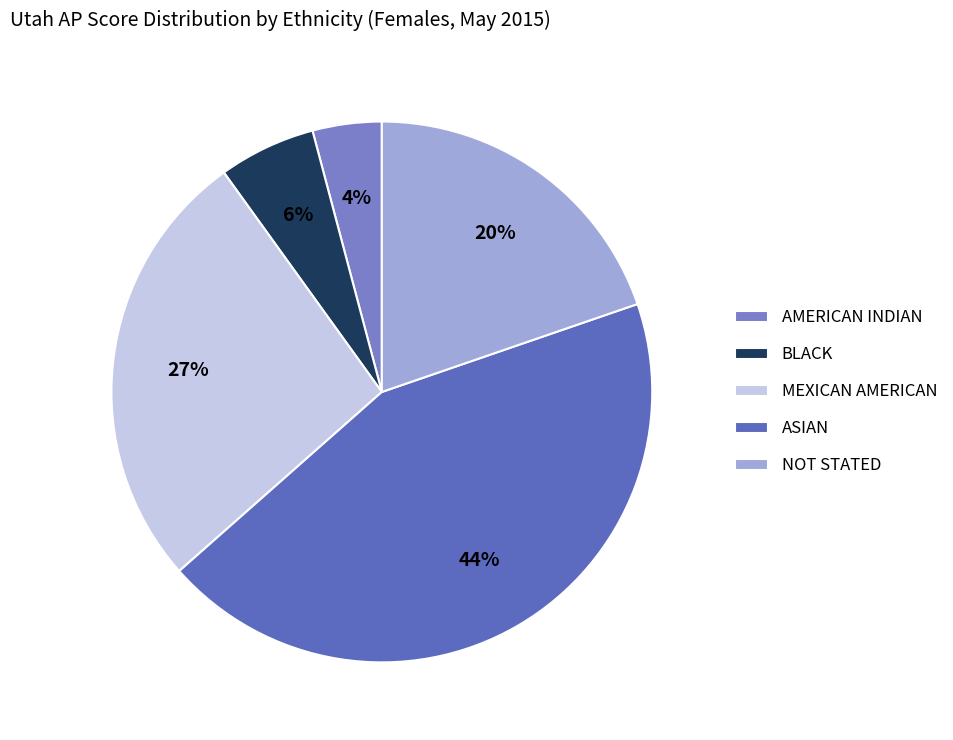

To the nearest percent, what is the average slice percentage?

20%